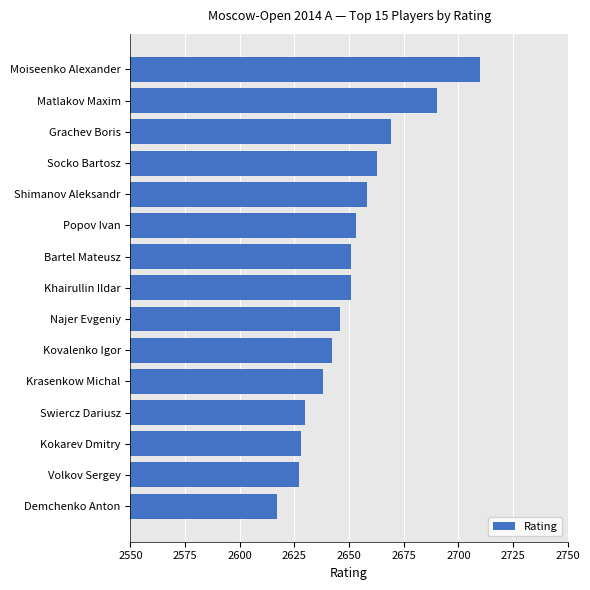

True or false: the data shows 1181 at Kokarev Dmitry.

False